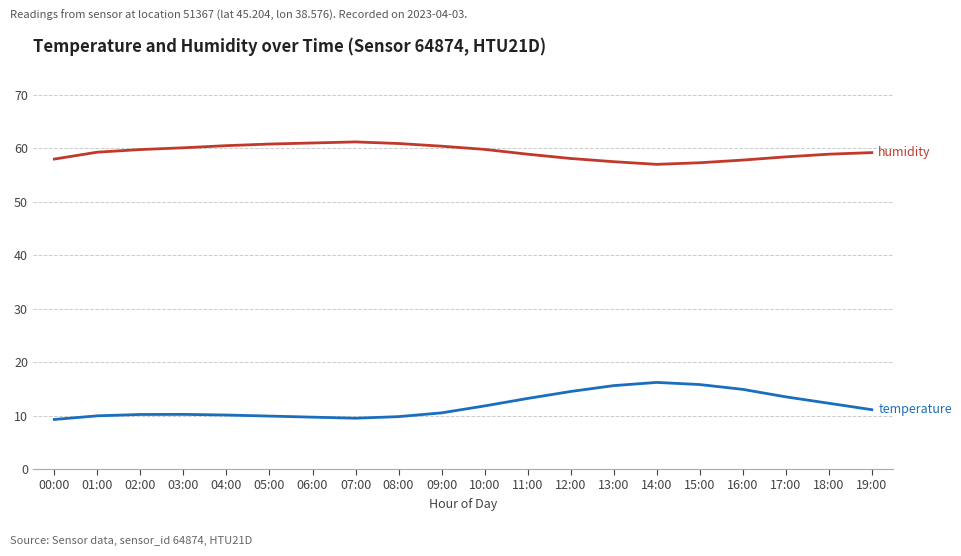

What is the maximum value shown in the chart?

61.2